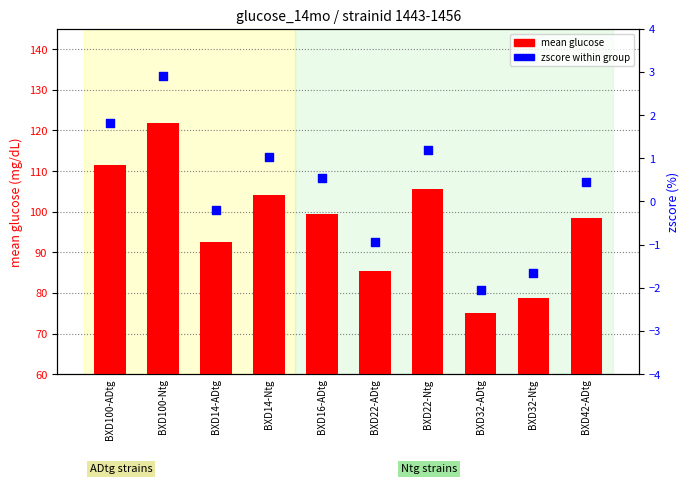

At how many categories does at least one series exceed 21?

10